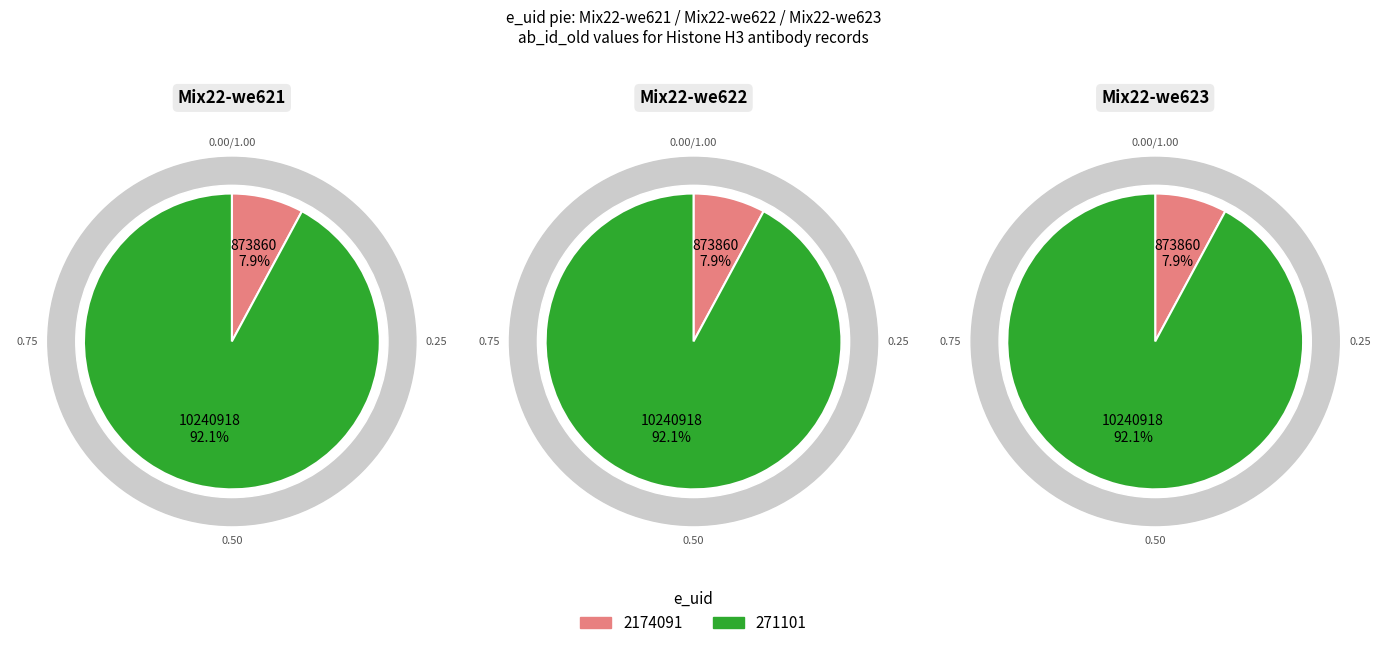

True or false: 2174091 accounts for 8% of the total.

True